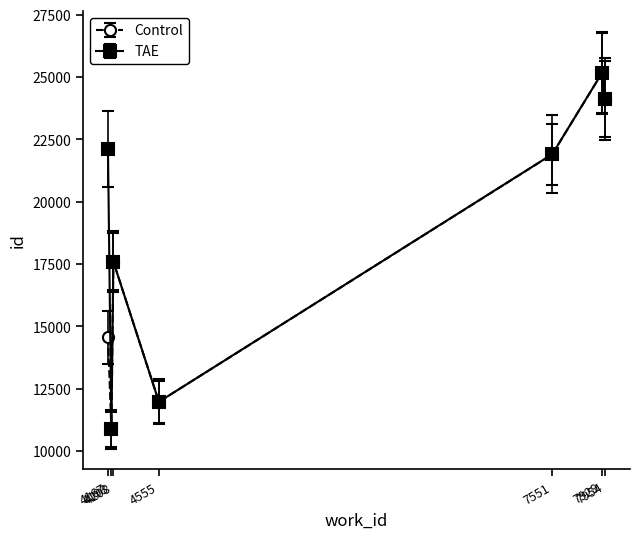

Which series has the largest total across all categories?

TAE